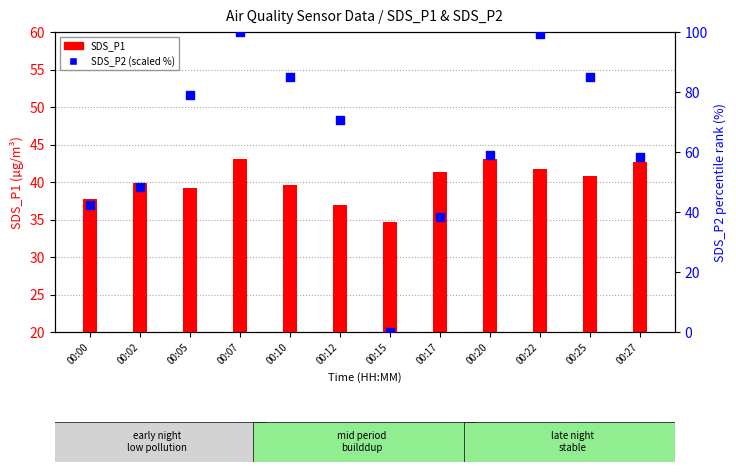

What are all the series names shown in the legend?

SDS_P1, SDS_P2 (scaled)